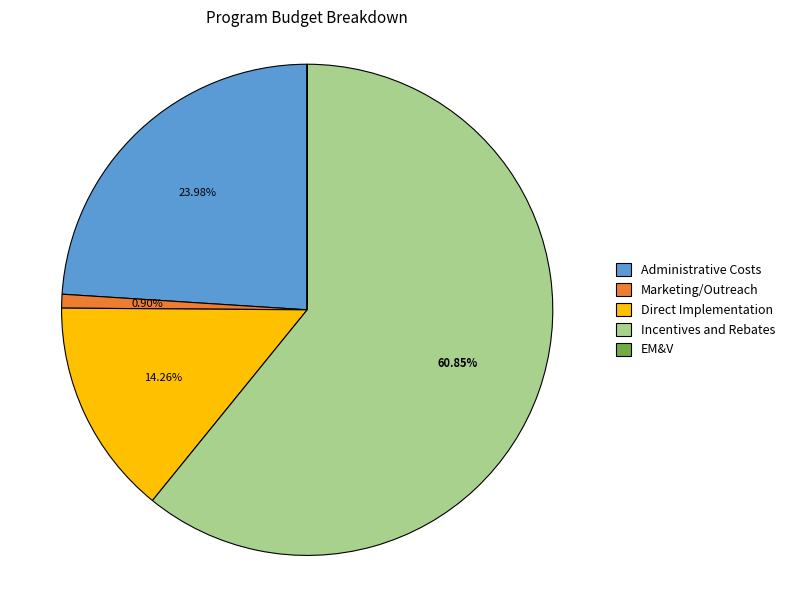

Which has a higher value, Direct Implementation or Marketing/Outreach?

Direct Implementation